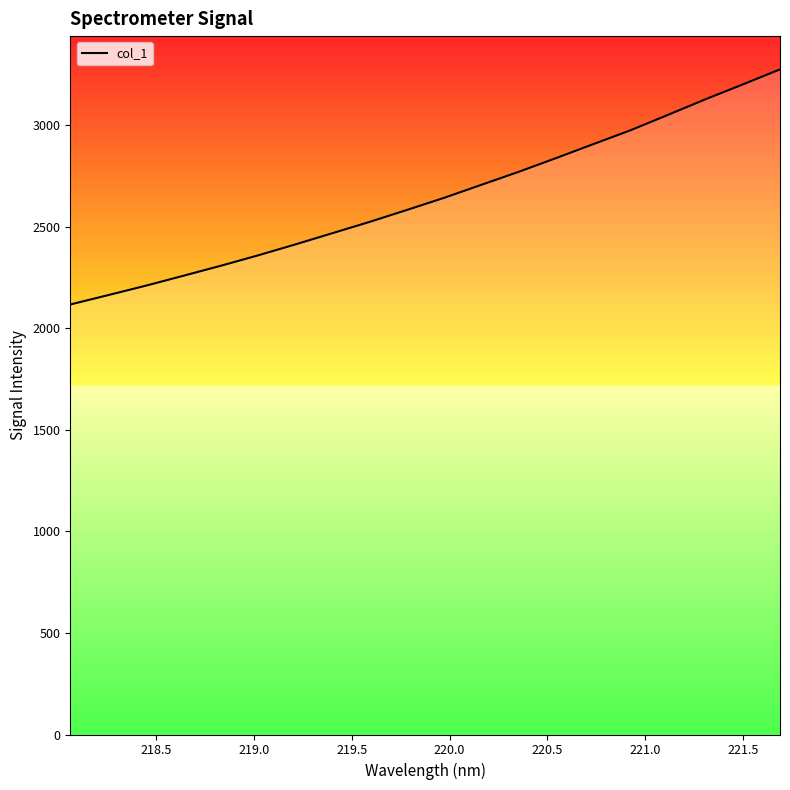

What is the maximum value shown in the chart?

3275.8